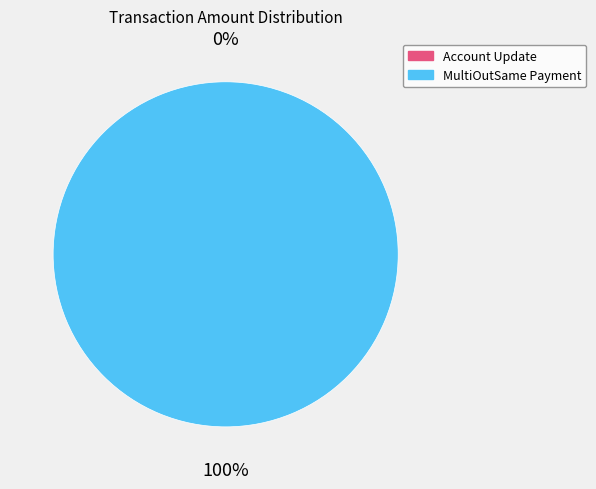

How much of the chart is everything except Account Update?

100.0%